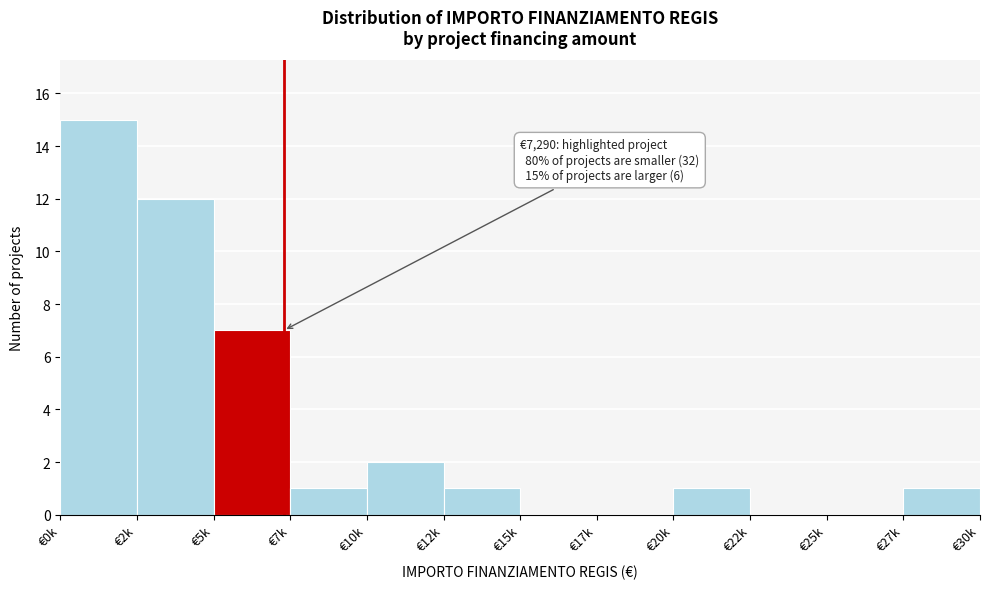

Reading left to right, extract all data points from this chart.

€0k=15	€2k=12	€5k=7	€7k=1	€10k=2	€12k=1	€15k=0	€17k=0	€20k=1	€22k=0	€25k=0	€27k=1